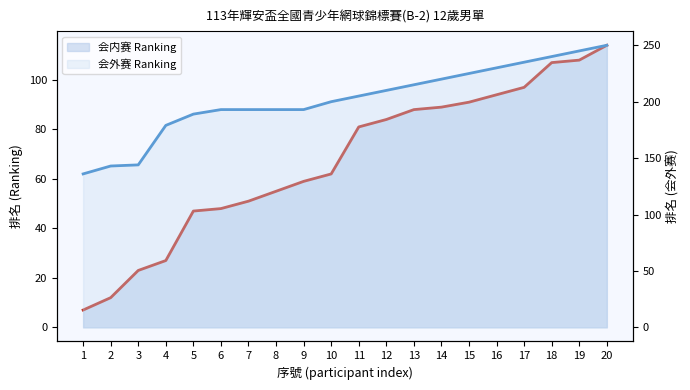

Reading left to right, what are all the values shown in this chart?

会内赛 Ranking line: 7	12	23	27	47	48	51	55	59	62	81	84	88	89	91	94	97	107	108	114
会外赛 Ranking line: 136	143	144	179	189	193	193	193	193	200	205	210	215	220	225	230	235	240	245	250